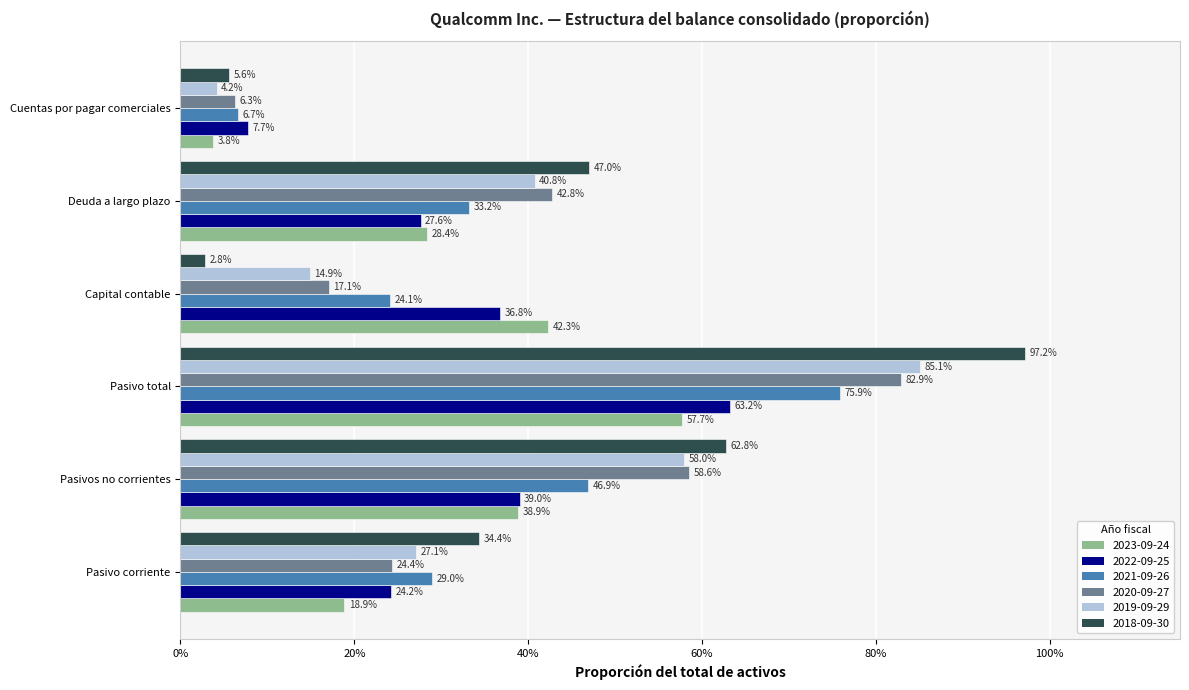

What are all the series names shown in the legend?

2023-09-24, 2022-09-25, 2021-09-26, 2020-09-27, 2019-09-29, 2018-09-30